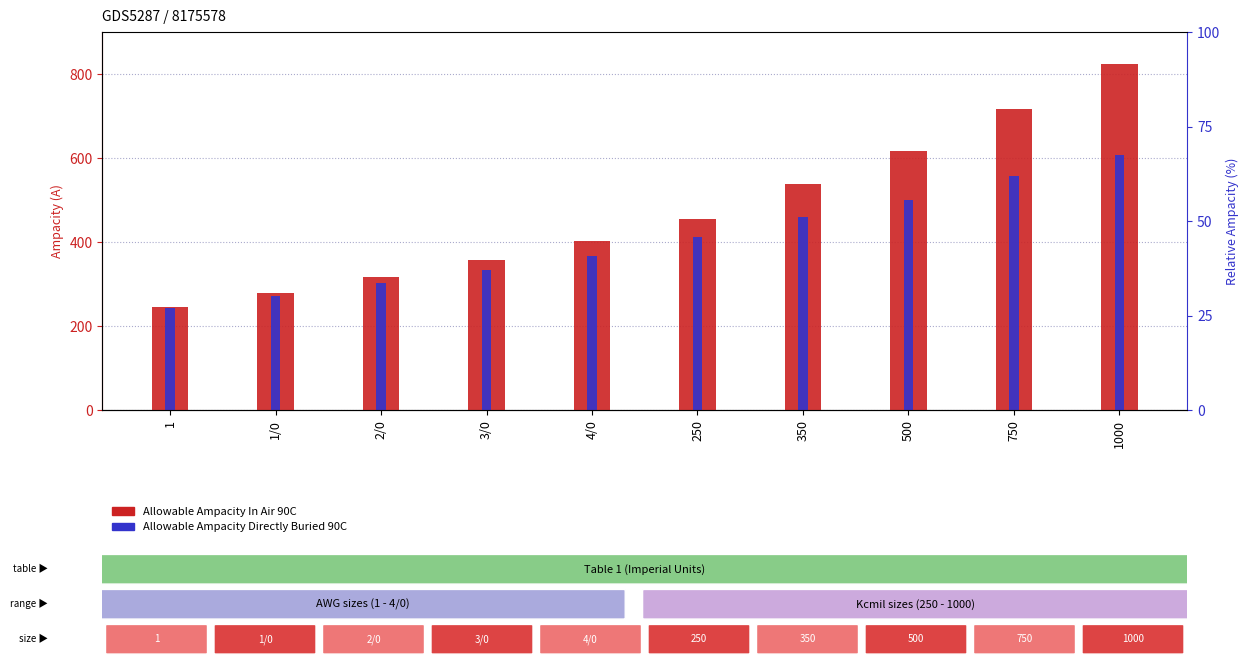

What is the sum of all Allowable Ampacity Directly Buried 90C values?

4053